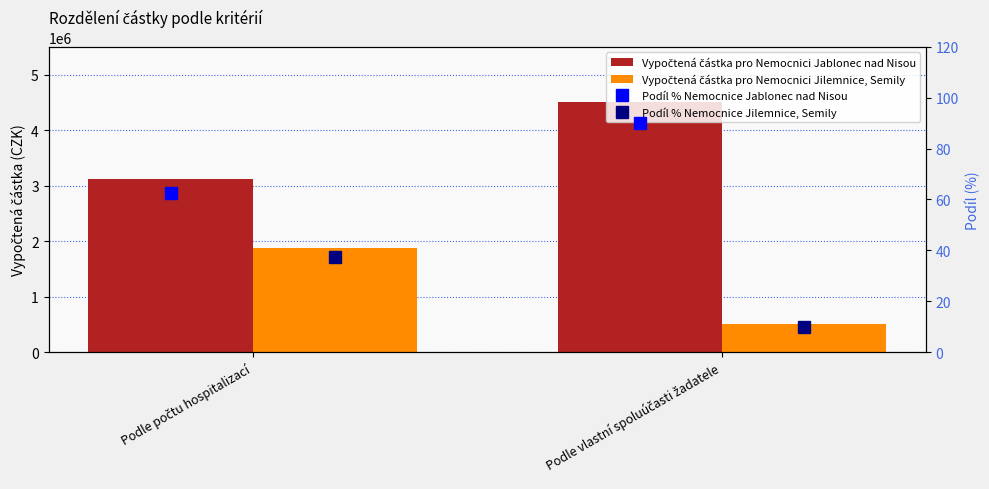

True or false: Podíl % Nemocnice Jablonec nad Nisou has a value of 135.5 at Podle vlastní spoluúčasti žadatele.

False